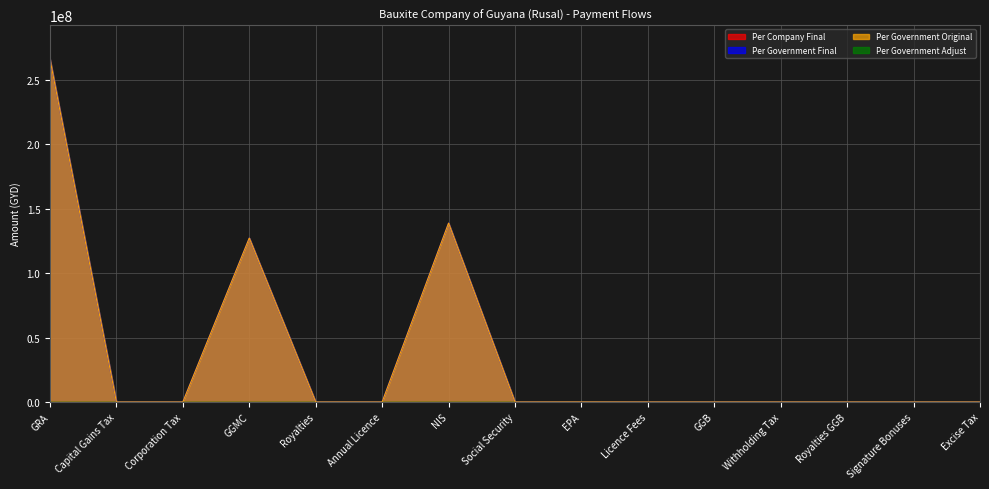

Reading left to right, what are all the values shown in this chart?

Per Government Final: 266178015	0	0	127271166	0	0	138880318	0	26531	0	0	0	0	0	0
Per Government Original: 266178015	0	0	127271166	0	0	138880318	0	26531	0	0	0	0	0	0